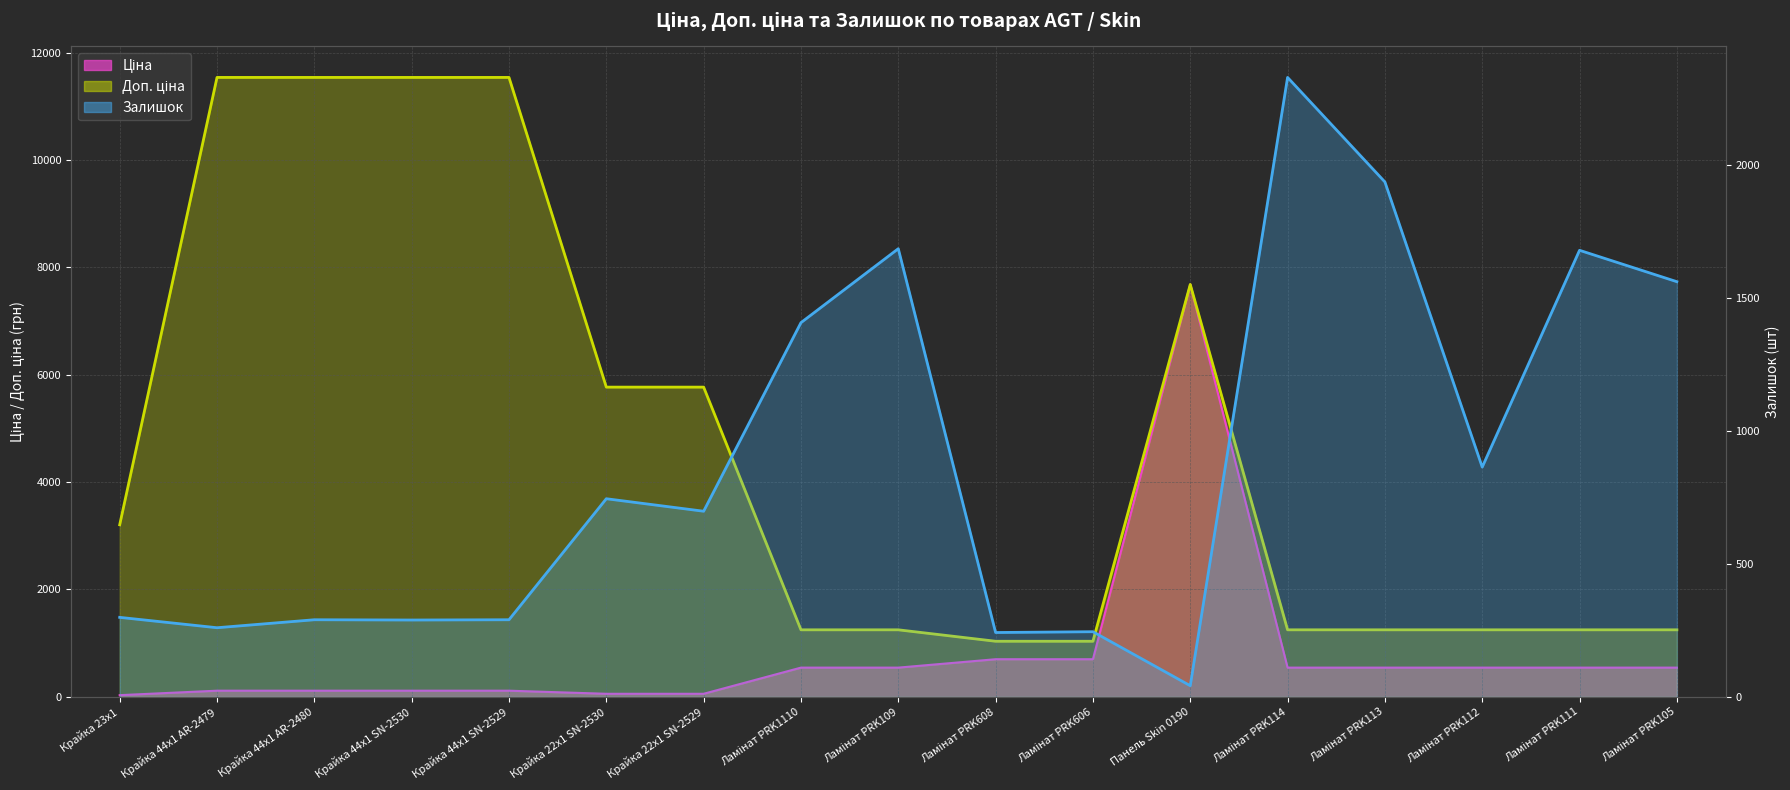

Is the value of Ціна at Ламінат PRK1110 greater than the value of Залишок at Ламінат PRK606?

Yes